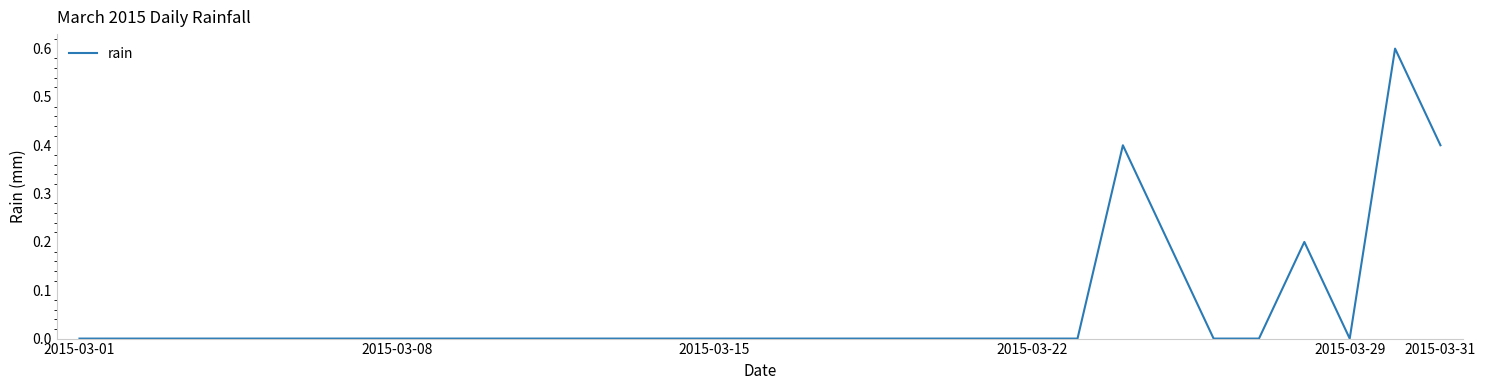

What is the maximum value shown in the chart?

0.6